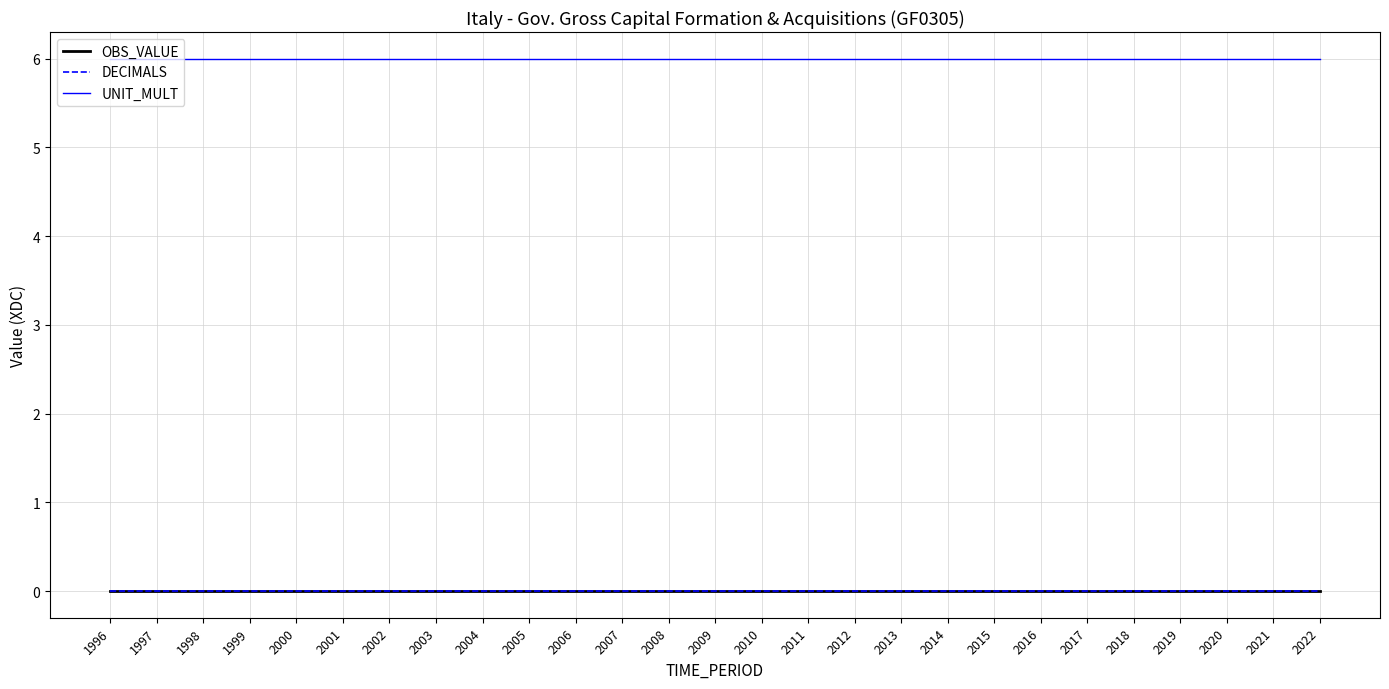

True or false: UNIT_MULT has a value of 10 at 2007.

False